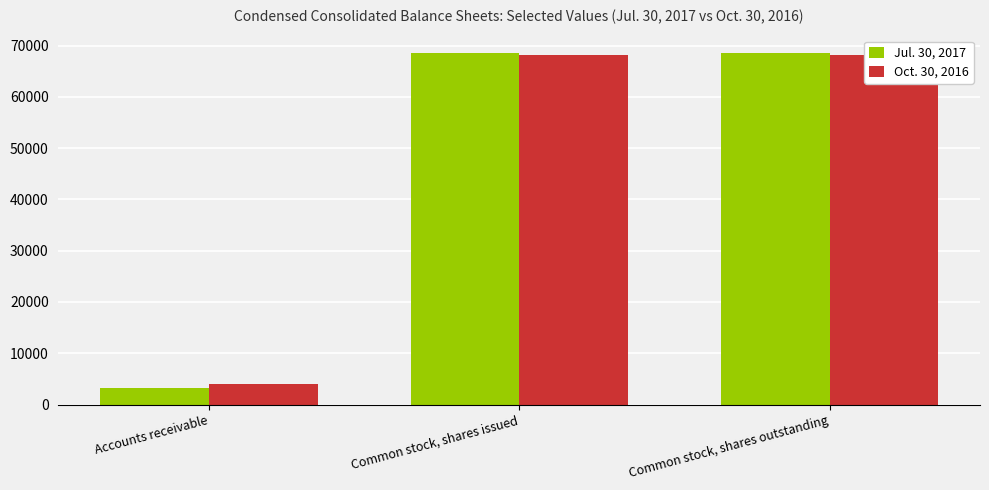

What is the label of the 1st bar from the left?

Accounts receivable